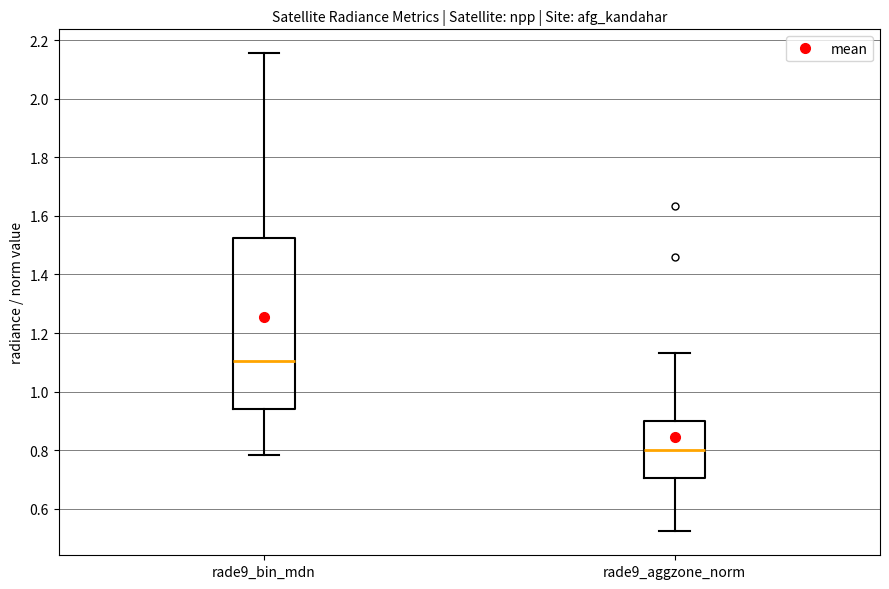

Reading left to right, transcribe this box plot: for each box, give where its median line is, the range the box spans, and where its two whiskers end, as read against the y-axis. The values are not printed on the chart, so give them approximately, as read against the axis.

rade9_bin_mdn: median 1.10, box 0.94 to 1.52, whiskers 0.78 to 2.16
rade9_aggzone_norm: median 0.80, box 0.70 to 0.90, whiskers 0.52 to 1.14